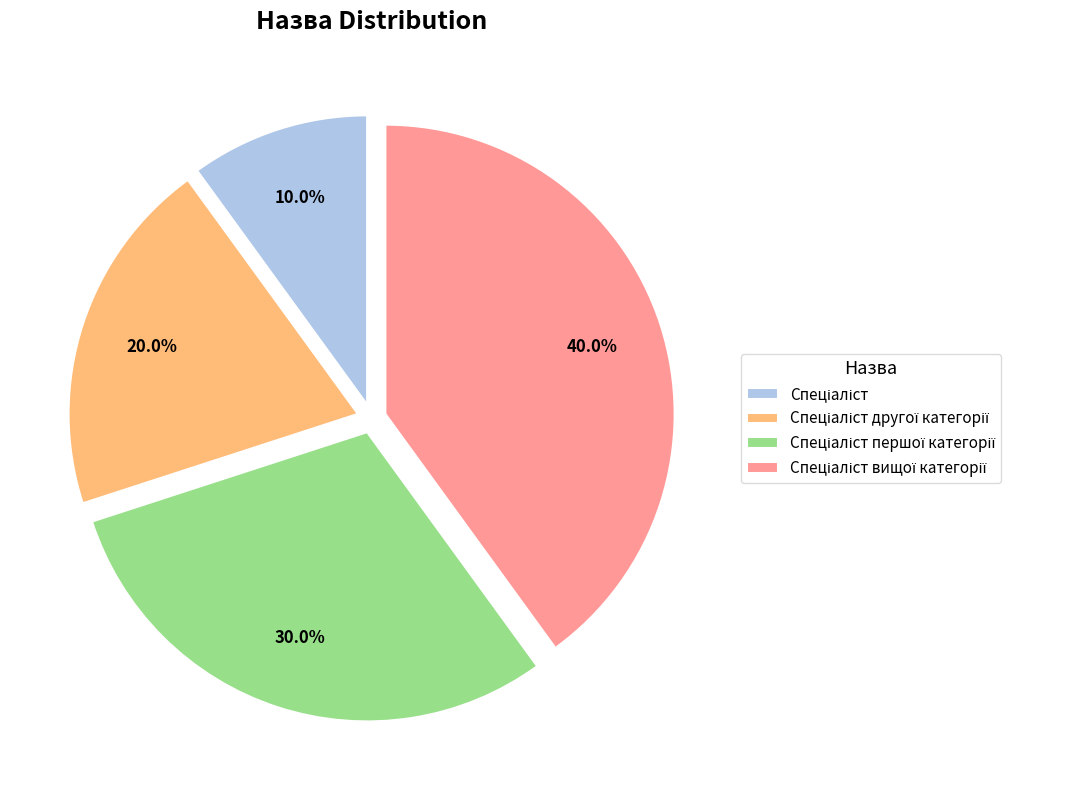

Does any single category account for the majority?

No